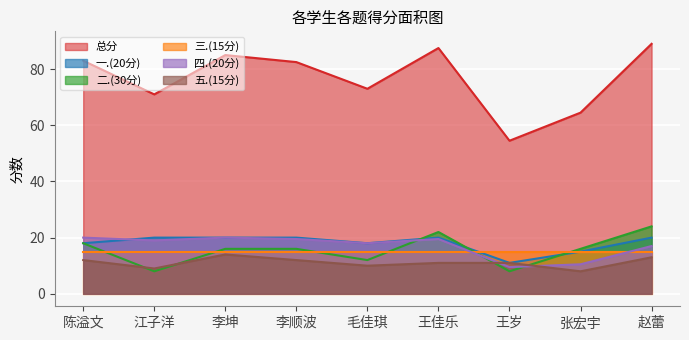

What position from the left is 张宏宇?

8